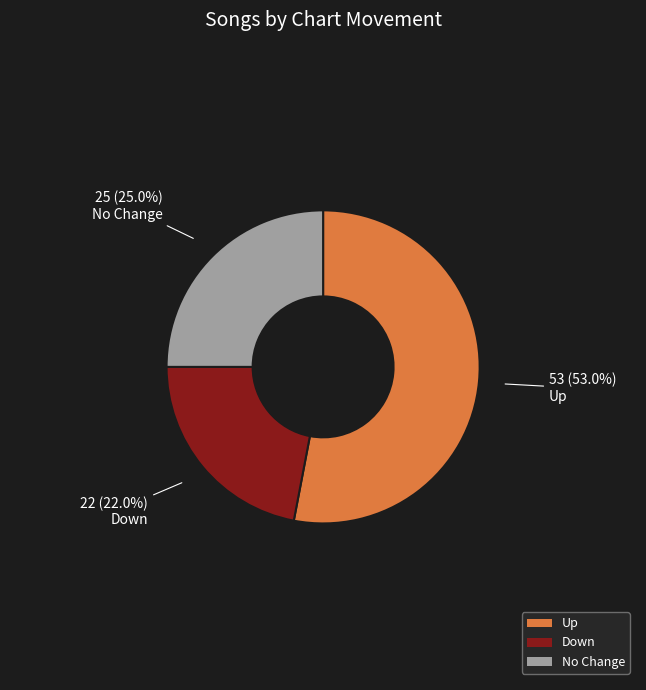

How many slices are in this pie chart?

3